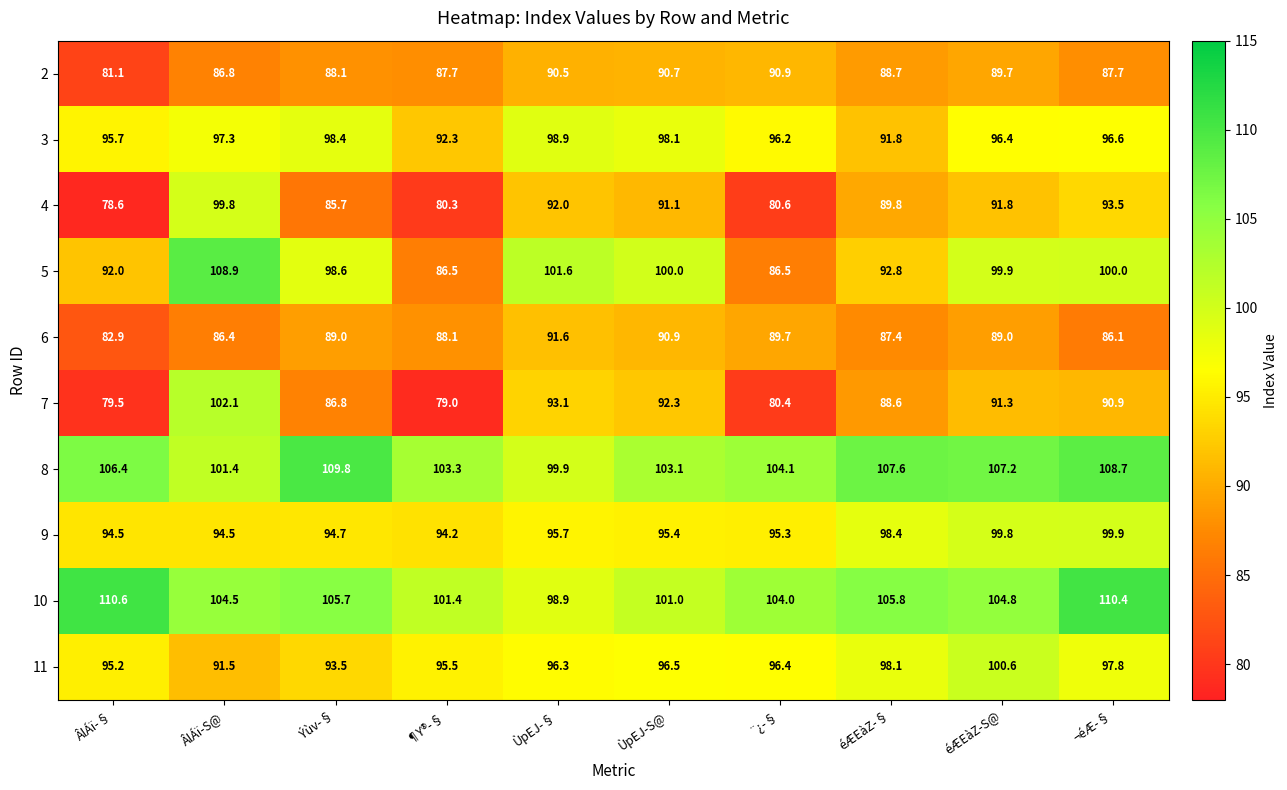

What is the difference between the 6 values at Ýùv-§ and ¬éÆ-§?

2.9